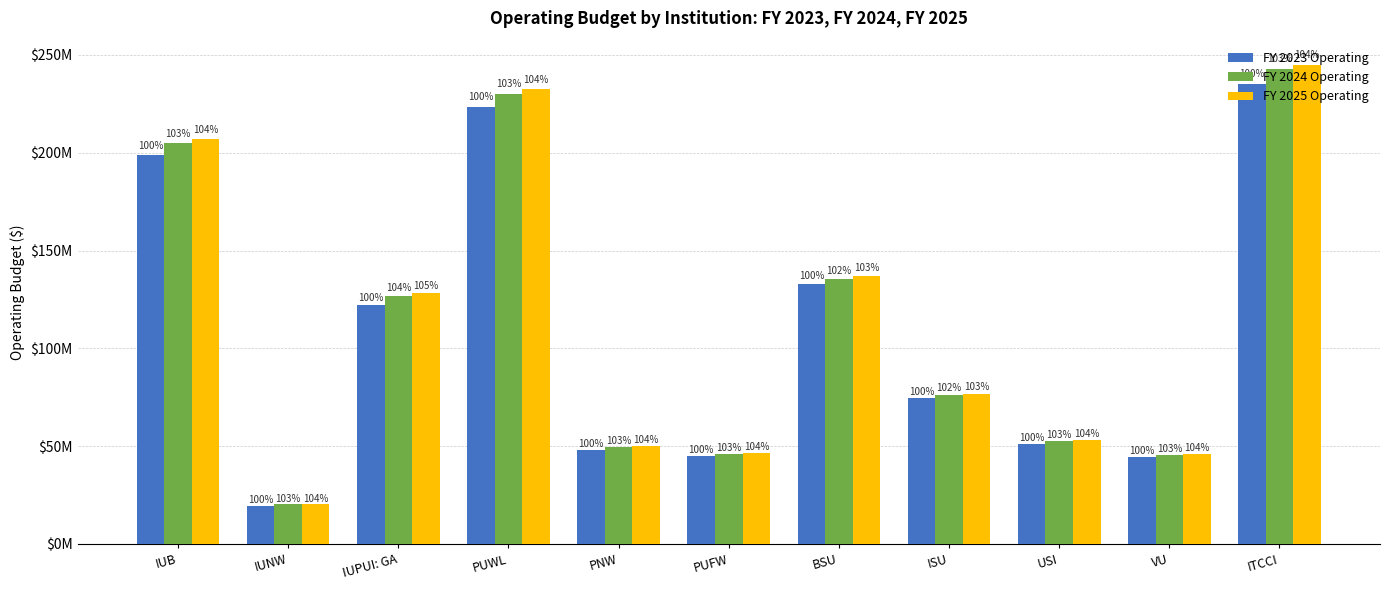

Are the bars horizontal?

No